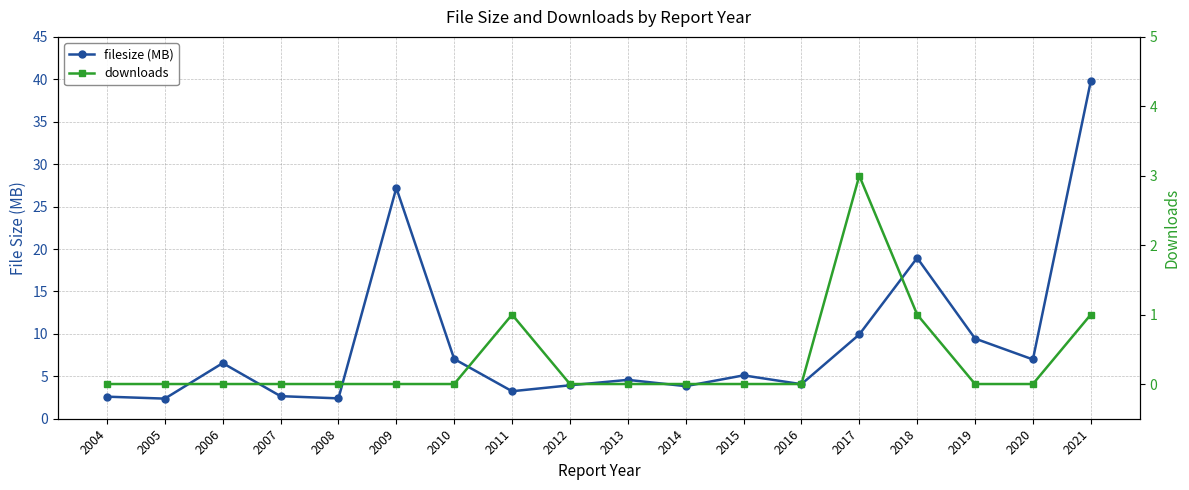

List the labels in order of downloads value, largest first.

2017, 2011, 2018, 2021, 2004, 2005, 2006, 2007, 2008, 2009, 2010, 2012, 2013, 2014, 2015, 2016, 2019, 2020